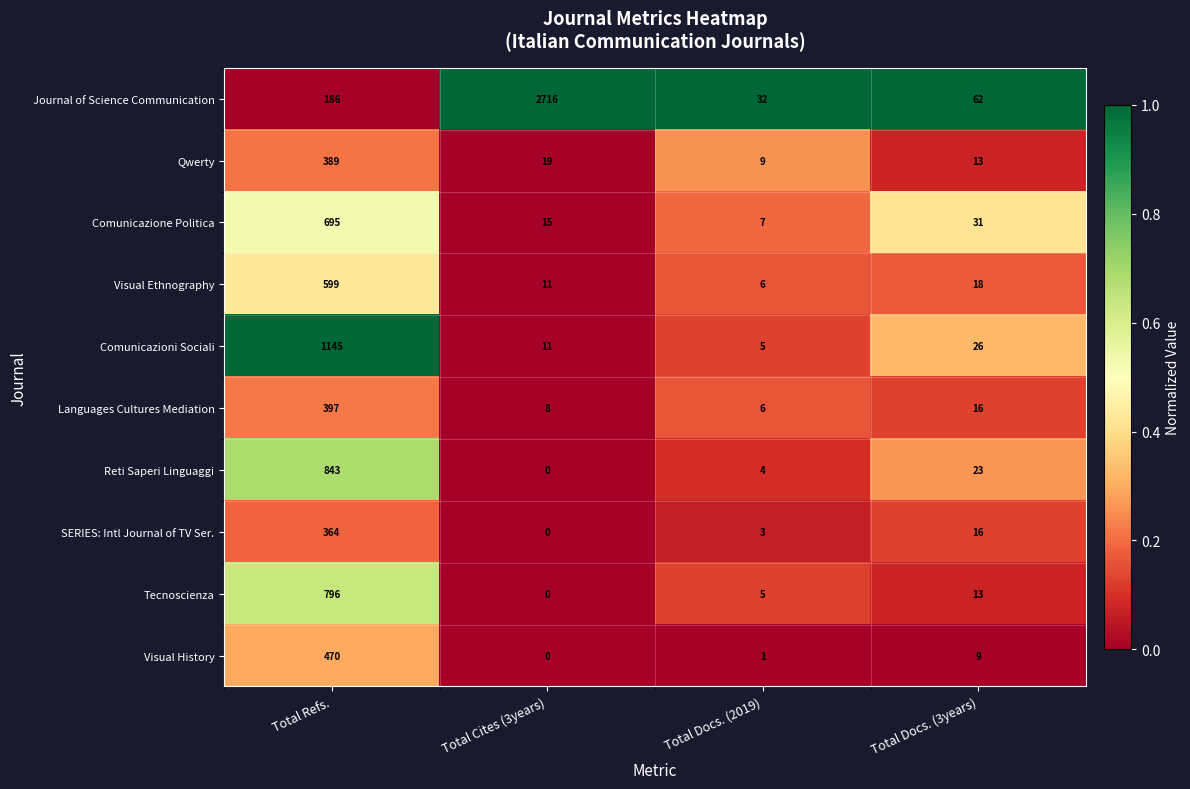

What is the difference between the Reti Saperi Linguaggi values at Total Cites (3years) and Total Refs.?

843